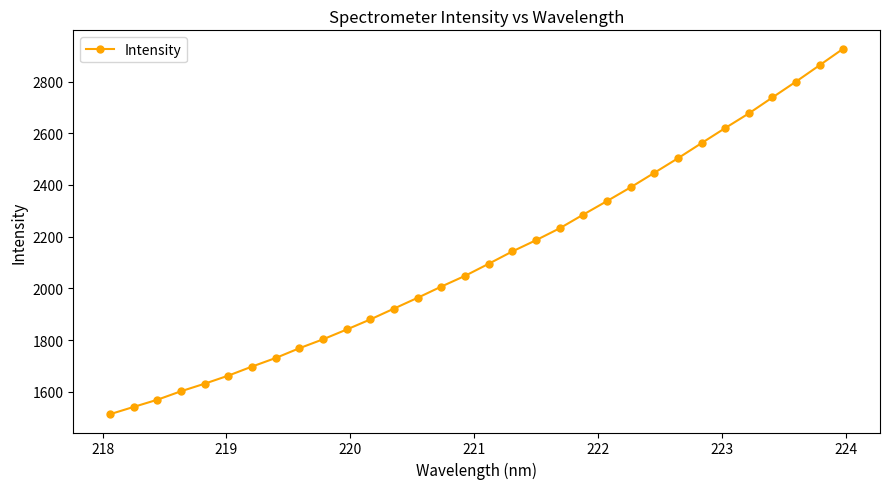

What is the maximum value shown in the chart?

2927.6